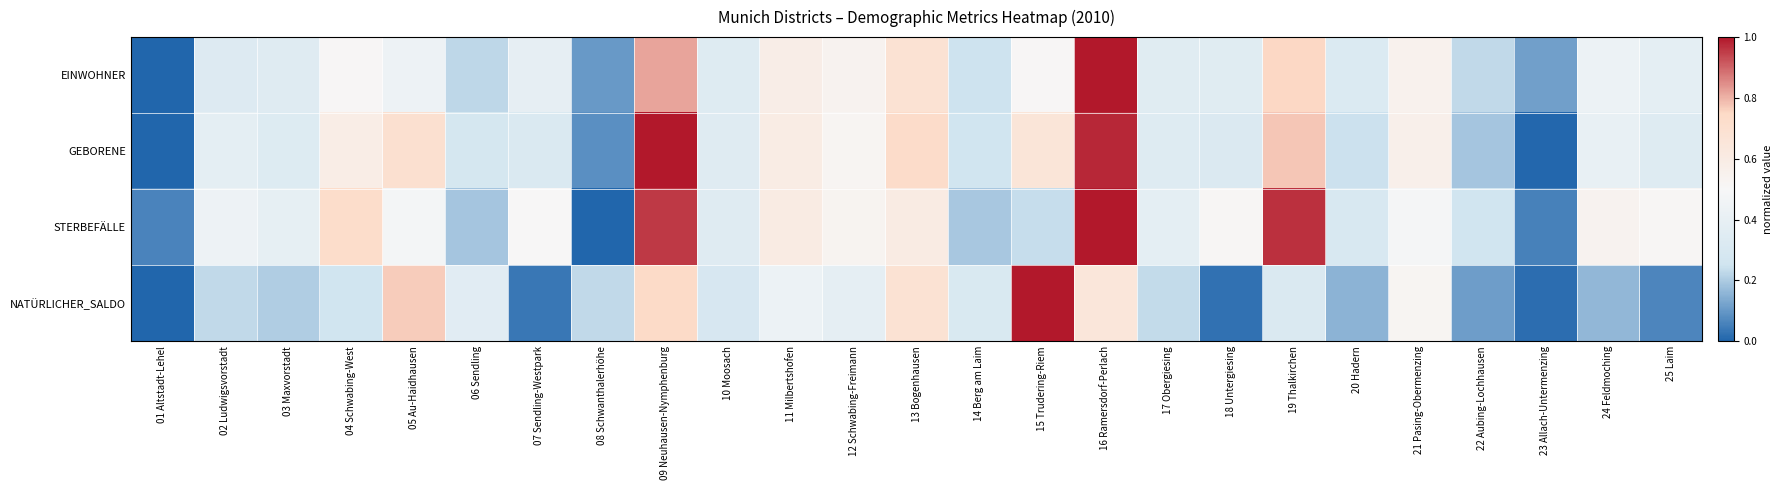

Reading left to right, list all the values displayed in this chart.

EINWOHNER: 01 Altstadt-Lehel=0.0	02 Ludwigsvorstadt=0.3	03 Maxvorstadt=0.3	04 Schwabing-West=0.5	05 Au-Haidhausen=0.4	06 Sendling=0.2	07 Sendling-Westpark=0.4	08 Schwanthalerhöhe=0.1	09 Neuhausen-Nymphenburg=0.8	10 Moosach=0.3	11 Milbertshofen=0.6	12 Schwabing-Freimann=0.5	13 Bogenhausen=0.7	14 Berg am Laim=0.2	15 Trudering-Riem=0.5	16 Ramersdorf-Perlach=1.0	17 Obergiesing=0.3	18 Untergiesing=0.4	19 Thalkirchen=0.8	20 Hadern=0.3	21 Pasing-Obermenzing=0.5	22 Aubing-Lochhausen=0.2	23 Allach-Untermenzing=0.1	24 Feldmoching=0.4	25 Laim=0.4
GEBORENE: 01 Altstadt-Lehel=0.0	02 Ludwigsvorstadt=0.4	03 Maxvorstadt=0.3	04 Schwabing-West=0.6	05 Au-Haidhausen=0.7	06 Sendling=0.3	07 Sendling-Westpark=0.3	08 Schwanthalerhöhe=0.1	09 Neuhausen-Nymphenburg=1.0	10 Moosach=0.3	11 Milbertshofen=0.6	12 Schwabing-Freimann=0.5	13 Bogenhausen=0.7	14 Berg am Laim=0.3	15 Trudering-Riem=0.7	16 Ramersdorf-Perlach=1.0	17 Obergiesing=0.3	18 Untergiesing=0.3	19 Thalkirchen=0.8	20 Hadern=0.2	21 Pasing-Obermenzing=0.6	22 Aubing-Lochhausen=0.2	23 Allach-Untermenzing=0.0	24 Feldmoching=0.4	25 Laim=0.3
STERBEFÄLLE: 01 Altstadt-Lehel=0.1	02 Ludwigsvorstadt=0.4	03 Maxvorstadt=0.4	04 Schwabing-West=0.7	05 Au-Haidhausen=0.5	06 Sendling=0.2	07 Sendling-Westpark=0.5	08 Schwanthalerhöhe=0.0	09 Neuhausen-Nymphenburg=1.0	10 Moosach=0.3	11 Milbertshofen=0.6	12 Schwabing-Freimann=0.5	13 Bogenhausen=0.6	14 Berg am Laim=0.2	15 Trudering-Riem=0.2	16 Ramersdorf-Perlach=1.0	17 Obergiesing=0.4	18 Untergiesing=0.5	19 Thalkirchen=1.0	20 Hadern=0.3	21 Pasing-Obermenzing=0.5	22 Aubing-Lochhausen=0.3	23 Allach-Untermenzing=0.1	24 Feldmoching=0.5	25 Laim=0.5
NATÜRLICHER_SALDO: 01 Altstadt-Lehel=0.0	02 Ludwigsvorstadt=0.2	03 Maxvorstadt=0.2	04 Schwabing-West=0.3	05 Au-Haidhausen=0.8	06 Sendling=0.4	07 Sendling-Westpark=0.0	08 Schwanthalerhöhe=0.2	09 Neuhausen-Nymphenburg=0.7	10 Moosach=0.3	11 Milbertshofen=0.4	12 Schwabing-Freimann=0.4	13 Bogenhausen=0.7	14 Berg am Laim=0.3	15 Trudering-Riem=1.0	16 Ramersdorf-Perlach=0.6	17 Obergiesing=0.2	18 Untergiesing=0.0	19 Thalkirchen=0.3	20 Hadern=0.2	21 Pasing-Obermenzing=0.5	22 Aubing-Lochhausen=0.1	23 Allach-Untermenzing=0.0	24 Feldmoching=0.2	25 Laim=0.1